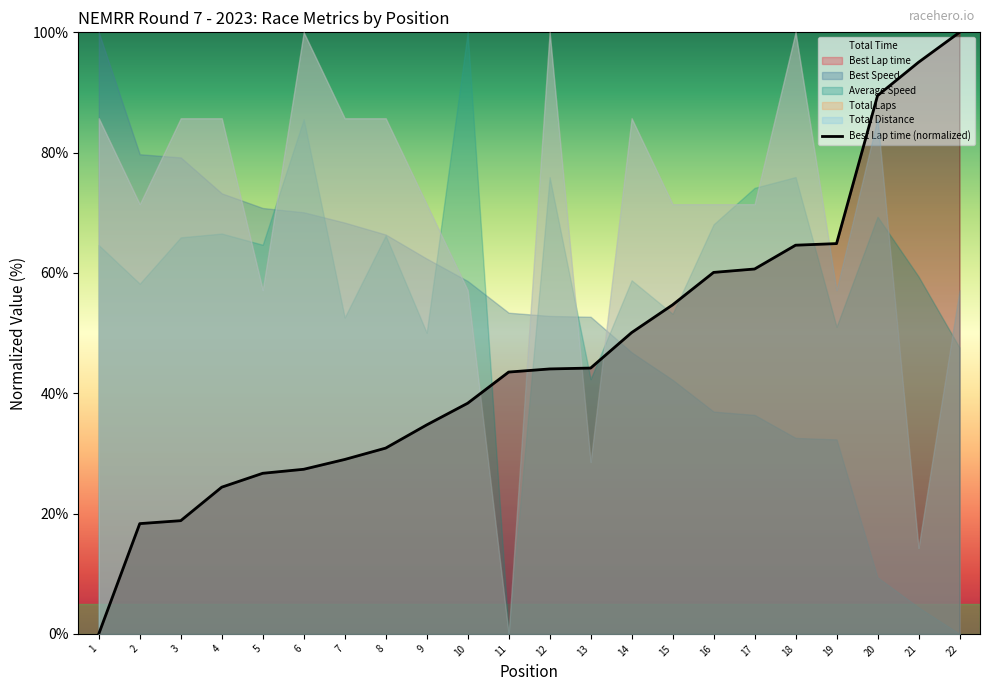

What is the approximate value at 2?

18.3